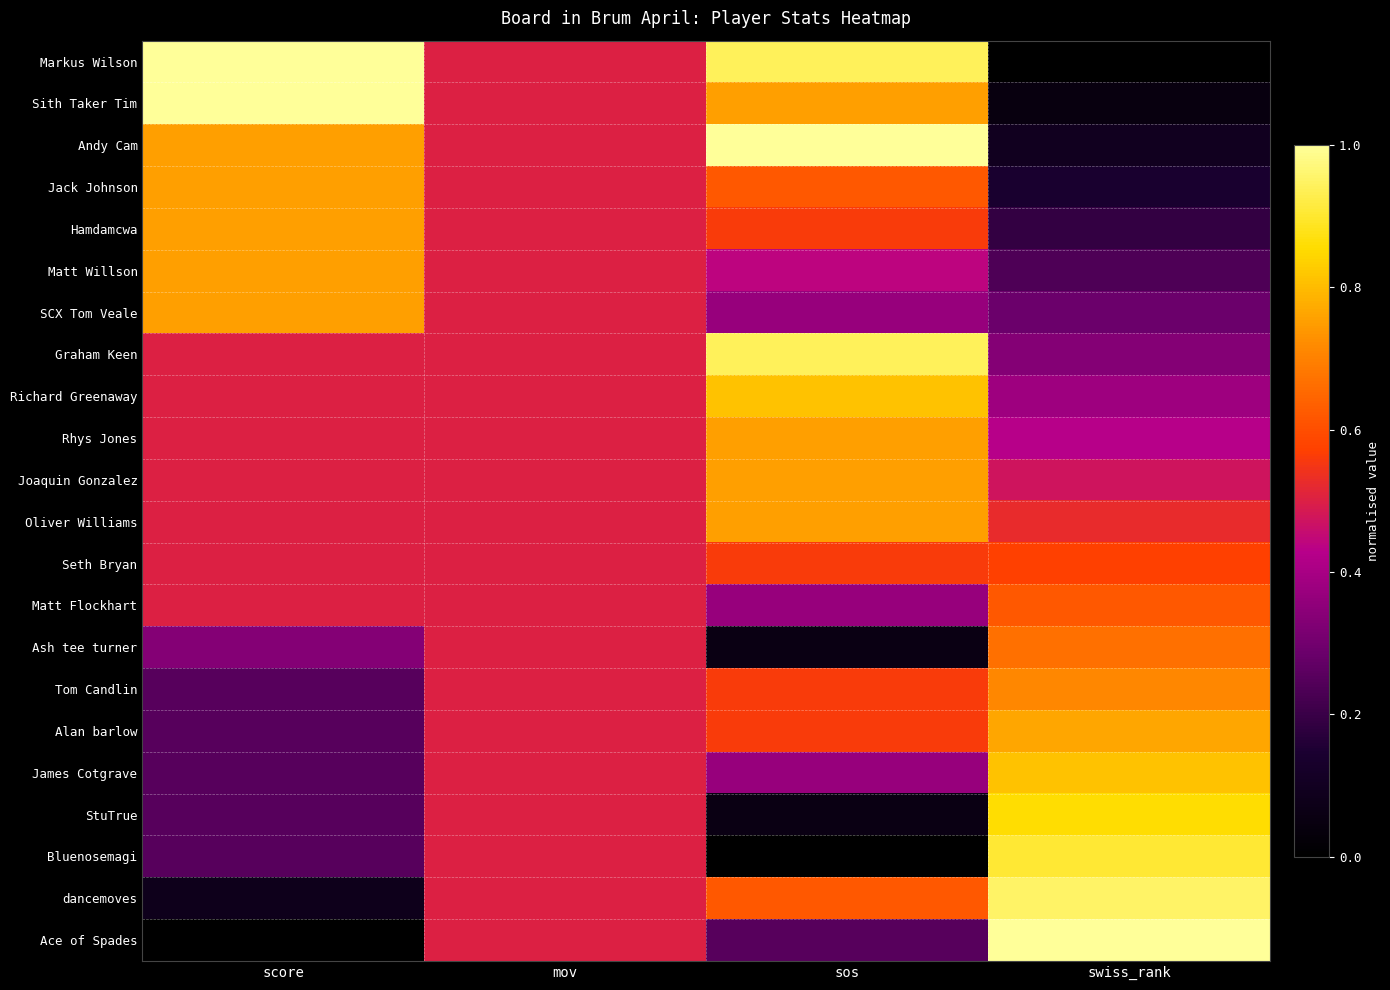

List the labels in order of Joaquin Gonzalez value, largest first.

sos, score, mov, swiss_rank